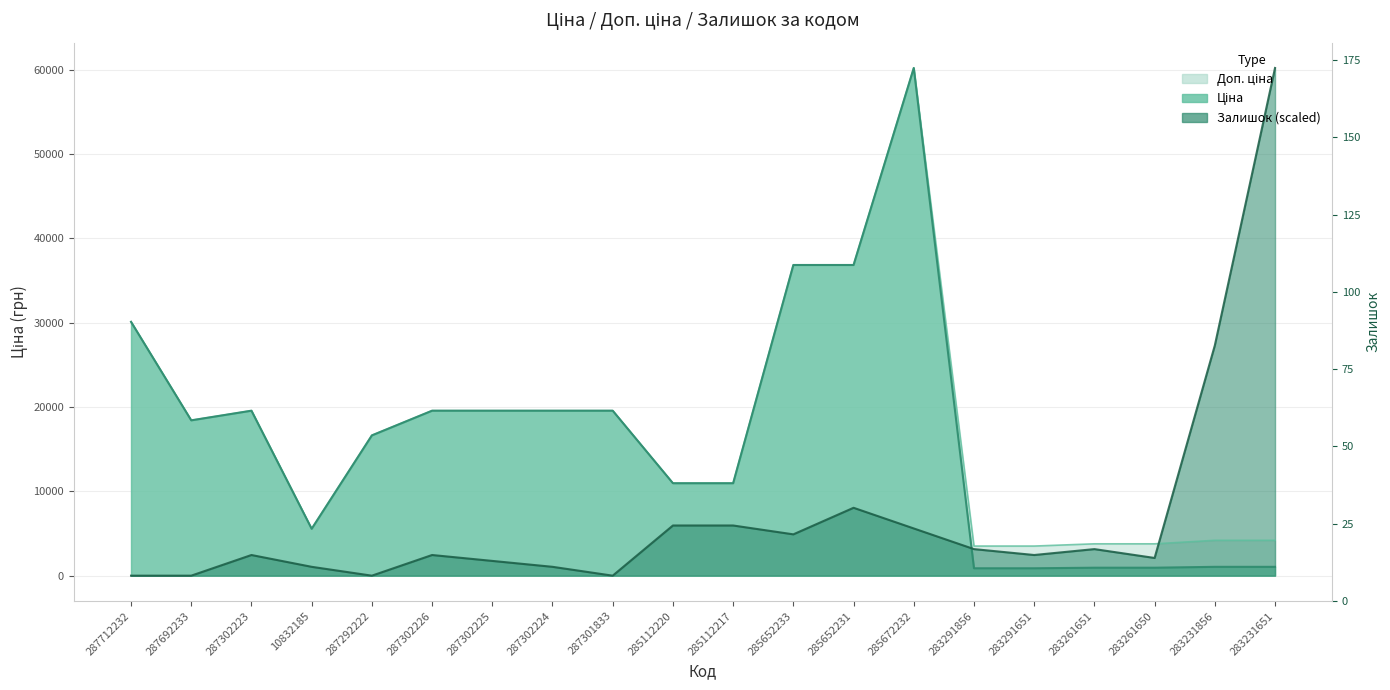

Which series changed the most between 283261651 and 283231651?

Залишок